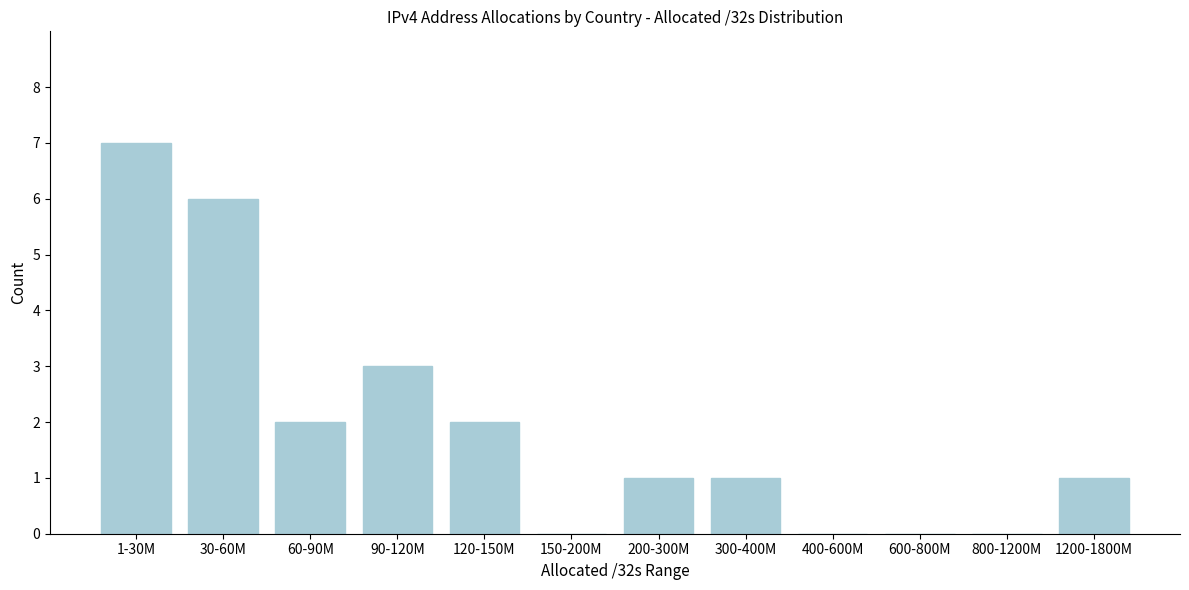

Reading right to left, list all the values displayed in this chart.

1200-1800M=1	800-1200M=0	600-800M=0	400-600M=0	300-400M=1	200-300M=1	150-200M=0	120-150M=2	90-120M=3	60-90M=2	30-60M=6	1-30M=7